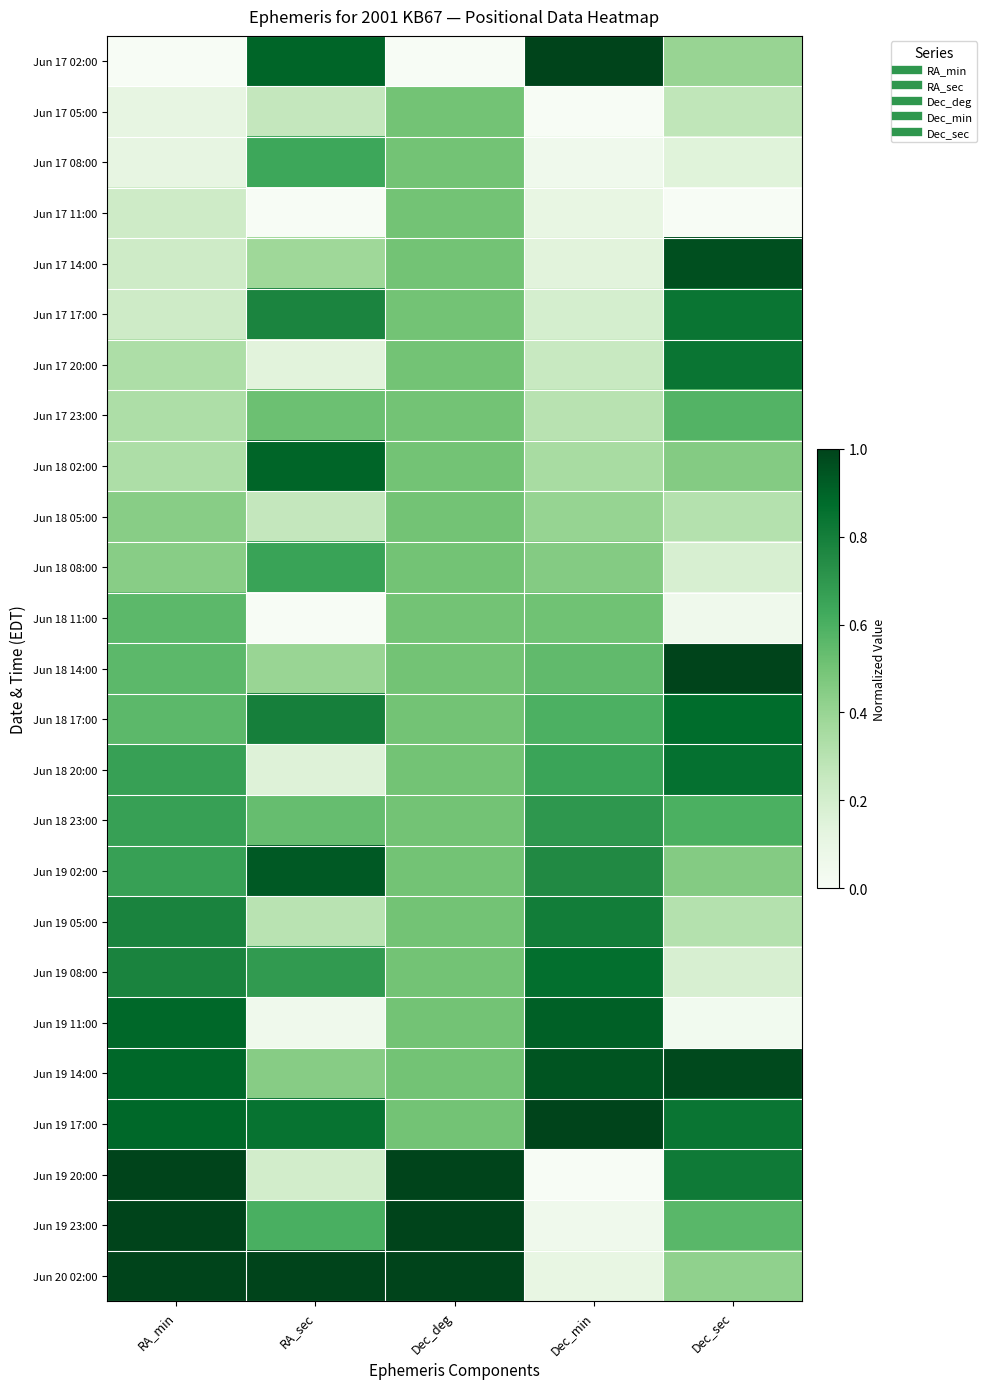

Reading right to left, extract all data points from this chart.

Jun 17 02:00: Dec_sec=0.4	Dec_min=1.0	Dec_deg=0.0	RA_sec=0.9	RA_min=0.0
Jun 17 05:00: Dec_sec=0.3	Dec_min=0.0	Dec_deg=0.5	RA_sec=0.3	RA_min=0.1
Jun 17 08:00: Dec_sec=0.1	Dec_min=0.1	Dec_deg=0.5	RA_sec=0.6	RA_min=0.1
Jun 17 11:00: Dec_sec=0.0	Dec_min=0.1	Dec_deg=0.5	RA_sec=0.0	RA_min=0.2
Jun 17 14:00: Dec_sec=1.0	Dec_min=0.1	Dec_deg=0.5	RA_sec=0.4	RA_min=0.2
Jun 17 17:00: Dec_sec=0.8	Dec_min=0.2	Dec_deg=0.5	RA_sec=0.8	RA_min=0.2
Jun 17 20:00: Dec_sec=0.8	Dec_min=0.2	Dec_deg=0.5	RA_sec=0.1	RA_min=0.3
Jun 17 23:00: Dec_sec=0.6	Dec_min=0.3	Dec_deg=0.5	RA_sec=0.5	RA_min=0.3
Jun 18 02:00: Dec_sec=0.5	Dec_min=0.4	Dec_deg=0.5	RA_sec=0.9	RA_min=0.3
Jun 18 05:00: Dec_sec=0.3	Dec_min=0.4	Dec_deg=0.5	RA_sec=0.3	RA_min=0.4
Jun 18 08:00: Dec_sec=0.2	Dec_min=0.5	Dec_deg=0.5	RA_sec=0.7	RA_min=0.4
Jun 18 11:00: Dec_sec=0.1	Dec_min=0.5	Dec_deg=0.5	RA_sec=0.0	RA_min=0.6
Jun 18 14:00: Dec_sec=1.0	Dec_min=0.5	Dec_deg=0.5	RA_sec=0.4	RA_min=0.6
Jun 18 17:00: Dec_sec=0.9	Dec_min=0.6	Dec_deg=0.5	RA_sec=0.8	RA_min=0.6
Jun 18 20:00: Dec_sec=0.9	Dec_min=0.6	Dec_deg=0.5	RA_sec=0.2	RA_min=0.7
Jun 18 23:00: Dec_sec=0.6	Dec_min=0.7	Dec_deg=0.5	RA_sec=0.5	RA_min=0.7
Jun 19 02:00: Dec_sec=0.5	Dec_min=0.8	Dec_deg=0.5	RA_sec=0.9	RA_min=0.7
Jun 19 05:00: Dec_sec=0.3	Dec_min=0.8	Dec_deg=0.5	RA_sec=0.3	RA_min=0.8
Jun 19 08:00: Dec_sec=0.2	Dec_min=0.9	Dec_deg=0.5	RA_sec=0.7	RA_min=0.8
Jun 19 11:00: Dec_sec=0.0	Dec_min=0.9	Dec_deg=0.5	RA_sec=0.1	RA_min=0.9
Jun 19 14:00: Dec_sec=1.0	Dec_min=0.9	Dec_deg=0.5	RA_sec=0.4	RA_min=0.9
Jun 19 17:00: Dec_sec=0.8	Dec_min=1.0	Dec_deg=0.5	RA_sec=0.8	RA_min=0.9
Jun 19 20:00: Dec_sec=0.8	Dec_min=0.0	Dec_deg=1.0	RA_sec=0.2	RA_min=1.0
Jun 19 23:00: Dec_sec=0.6	Dec_min=0.1	Dec_deg=1.0	RA_sec=0.6	RA_min=1.0
Jun 20 02:00: Dec_sec=0.4	Dec_min=0.1	Dec_deg=1.0	RA_sec=1.0	RA_min=1.0